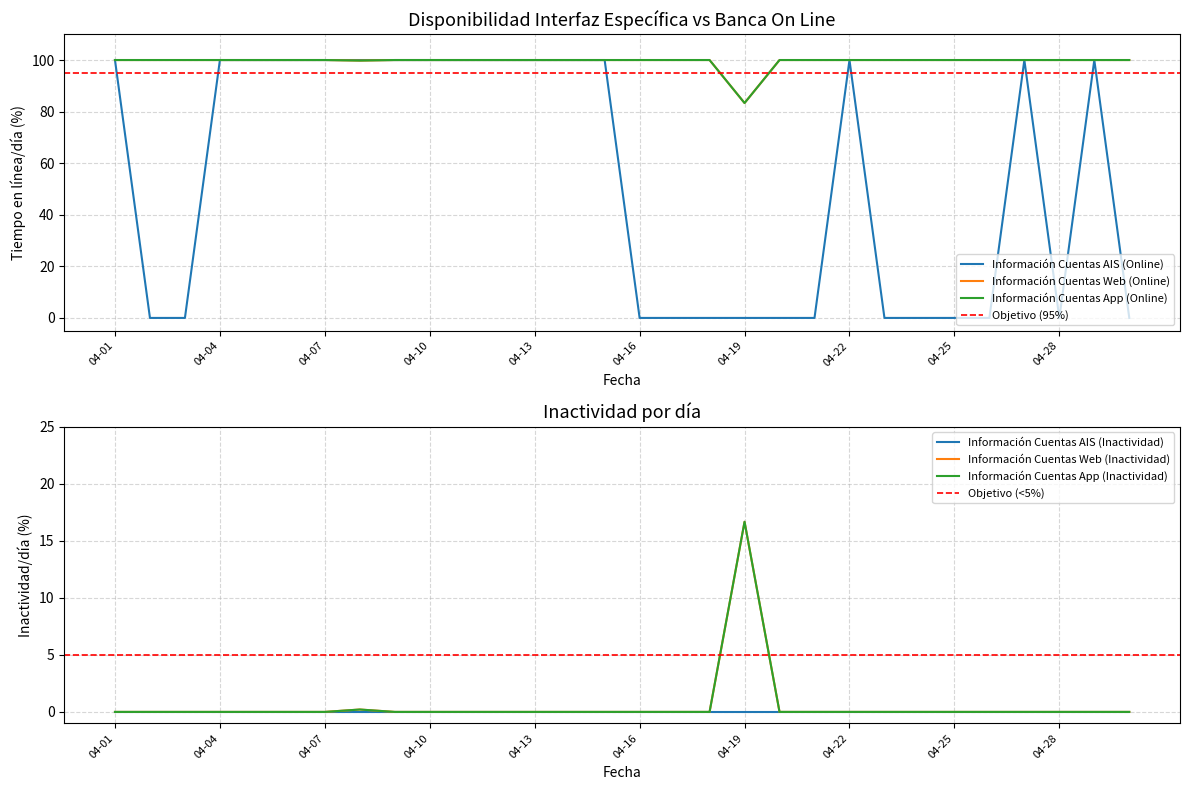

Where is Información Cuentas AIS (Online) nearest to the value 50?

04-01